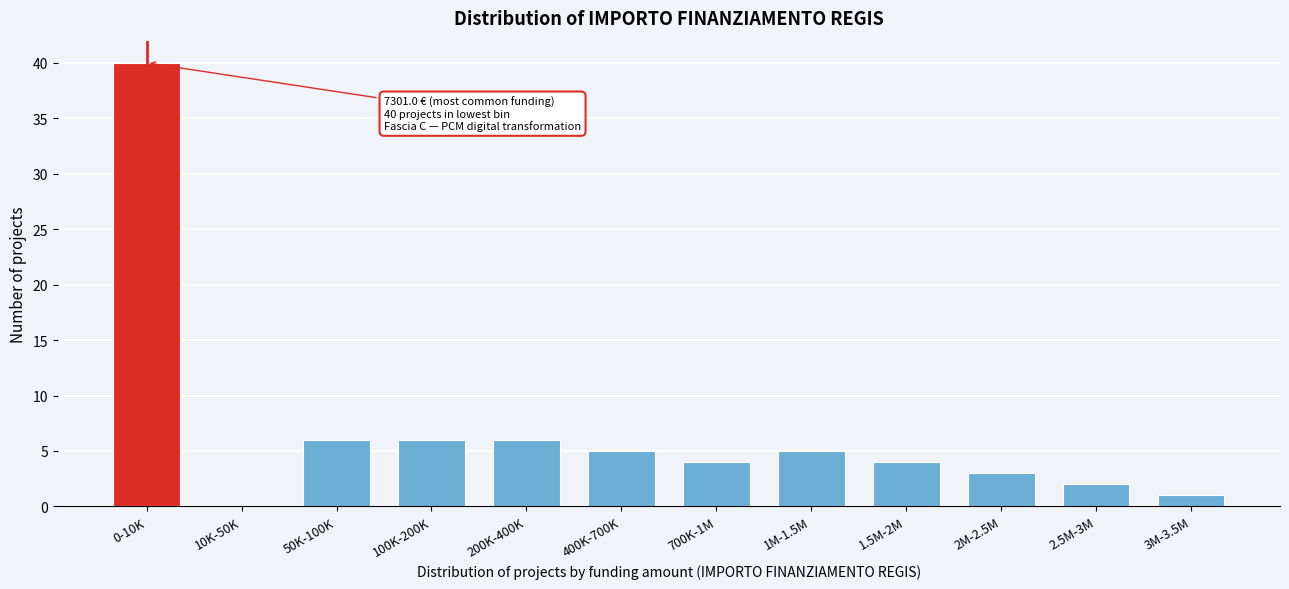

Reading right to left, transcribe all the data shown in this chart.

3M-3.5M=1	2.5M-3M=2	2M-2.5M=3	1.5M-2M=4	1M-1.5M=5	700K-1M=4	400K-700K=5	200K-400K=6	100K-200K=6	50K-100K=6	10K-50K=0	0-10K=40